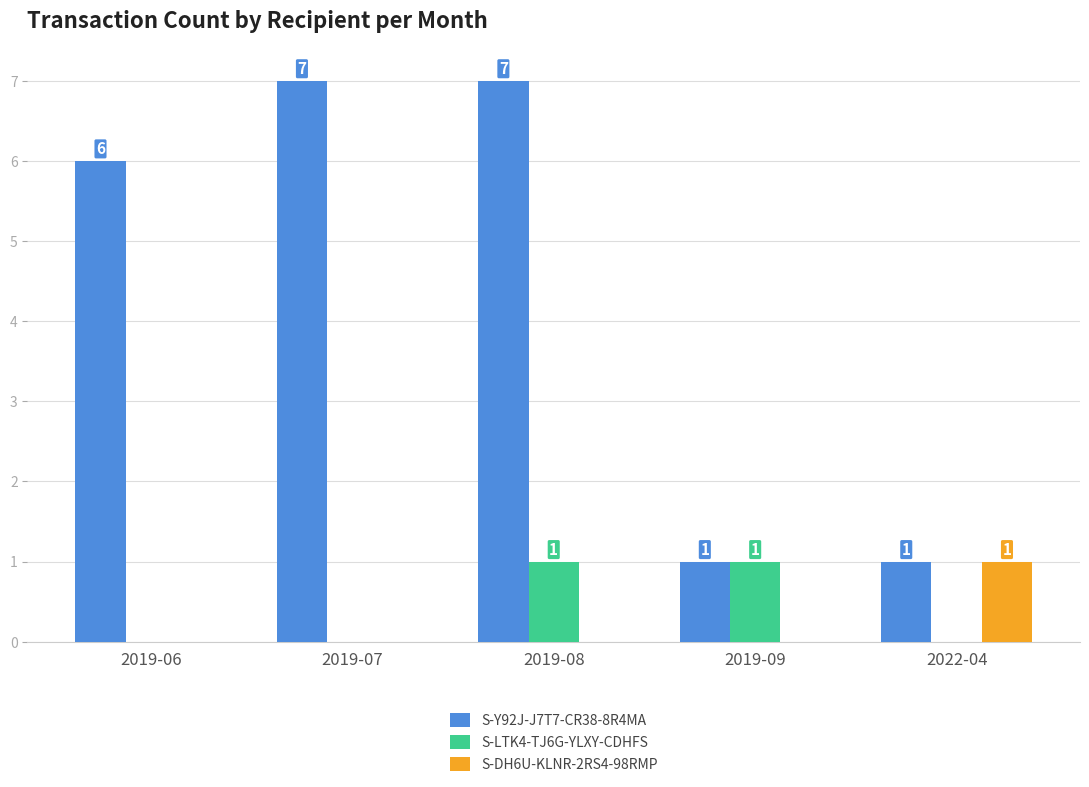

At which category is the sum across all series the highest?

2019-08